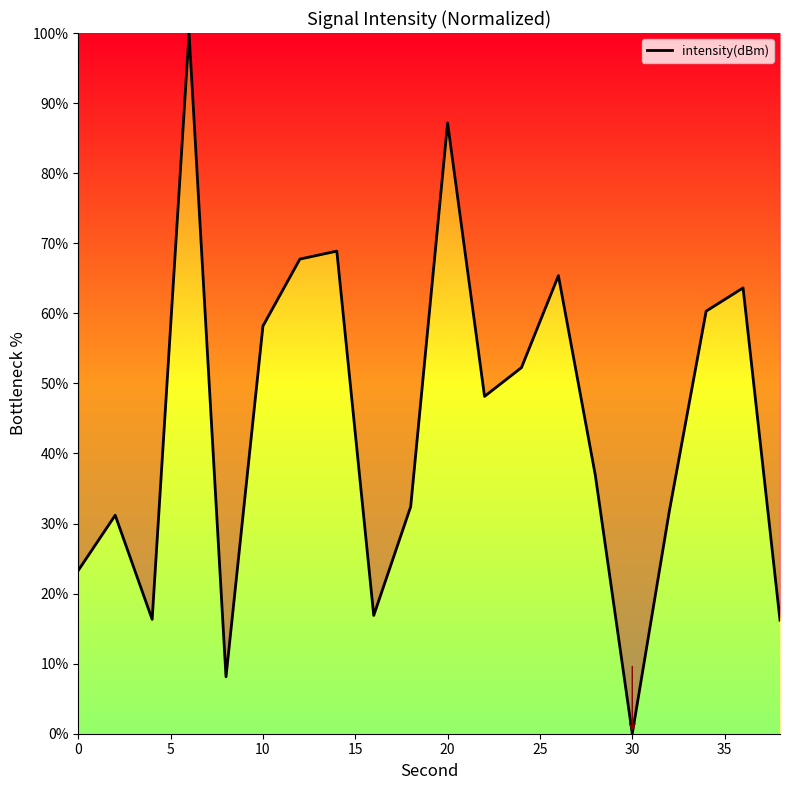

What is the greatest value displayed?

100.0